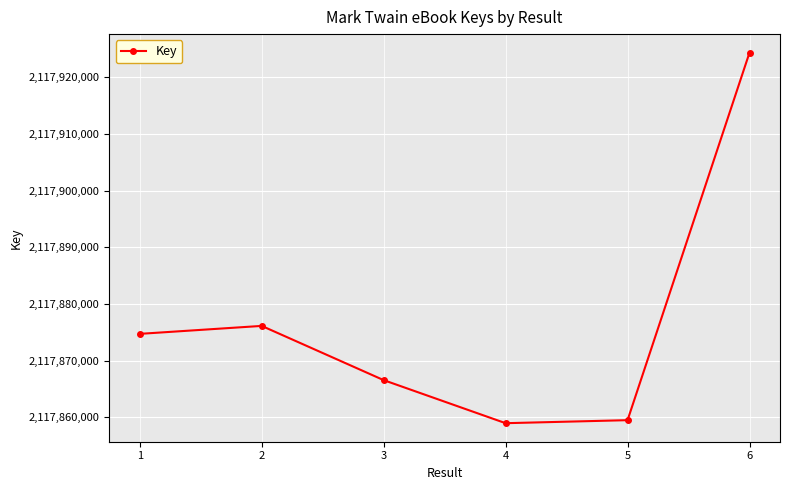

The value at 5 is 2937451065. True or false?

False